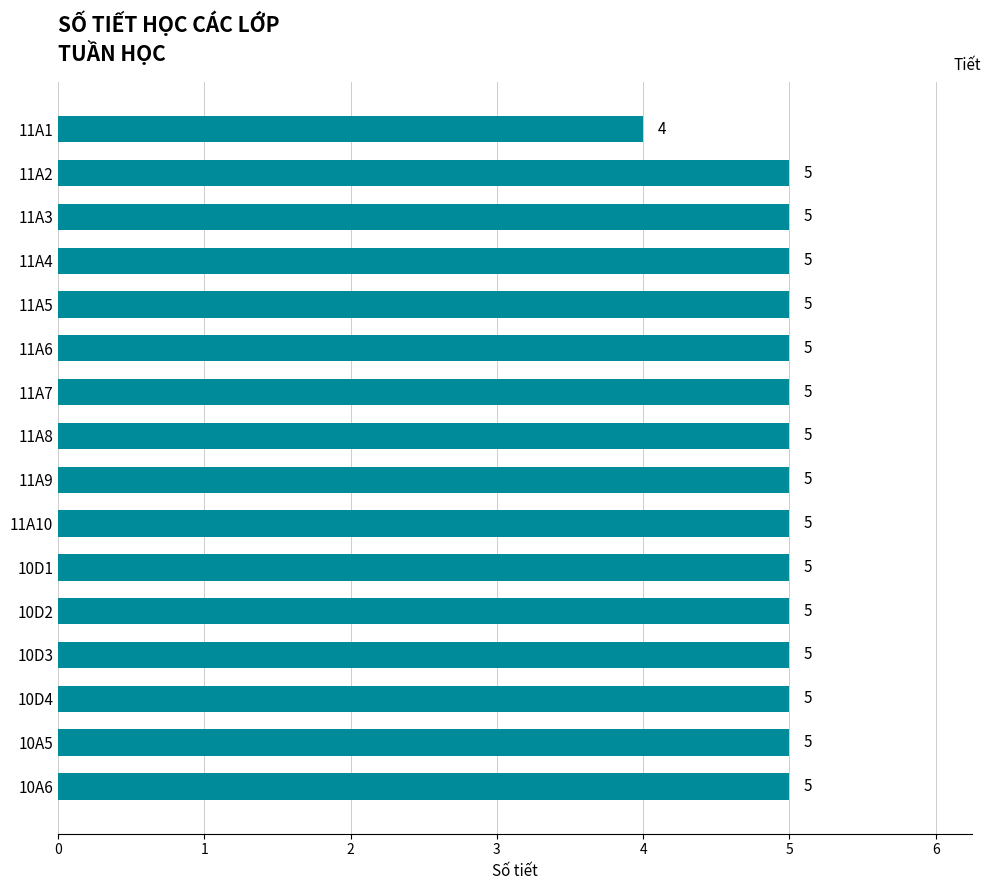

The chart shows a value of 1 at 10D1. True or false?

False